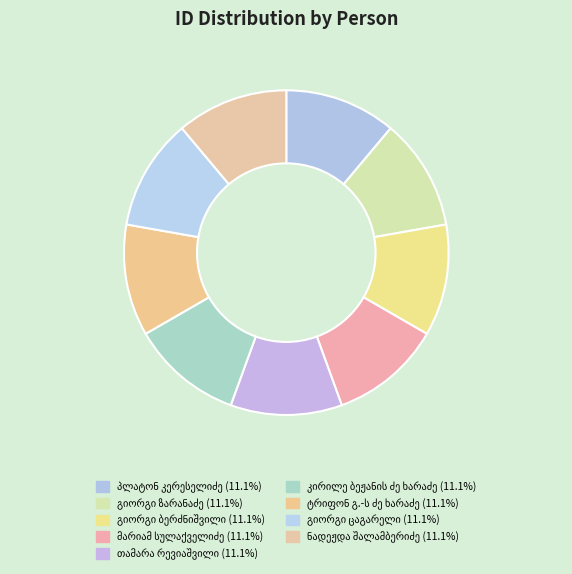

To the nearest percent, what percentage of the pie is პლატონ კერესელიძე?

11%